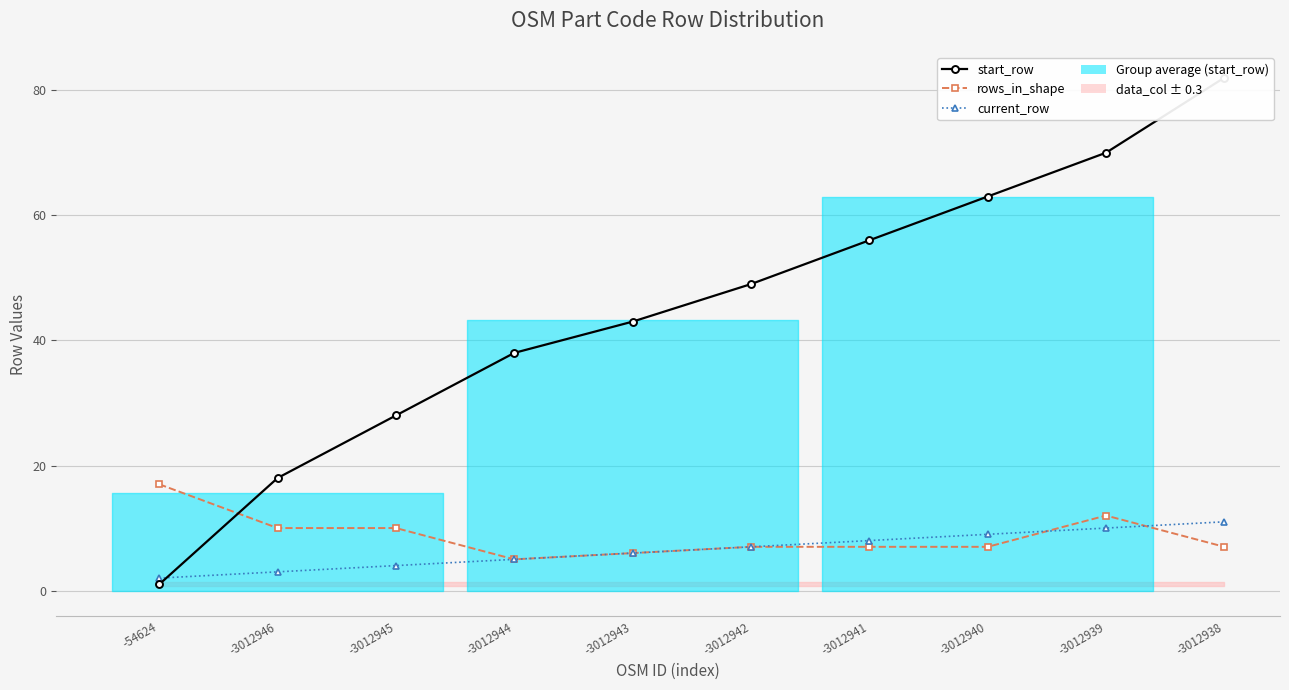

Reading left to right, what are all the values shown in this chart?

start_row: 1	18	28	38	43	49	56	63	70	82
rows_in_shape: 17	10	10	5	6	7	7	7	12	7
current_row: 2	3	4	5	6	7	8	9	10	11